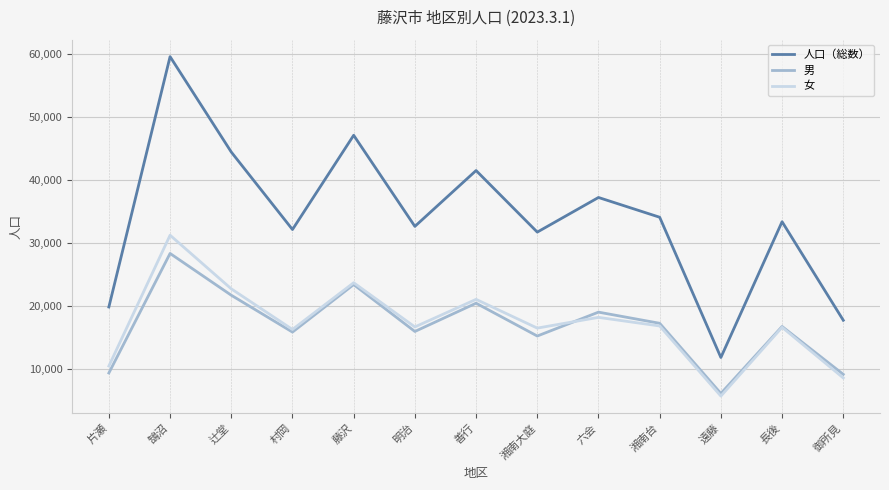

Is the value of 人口（総数） at 湘南台 greater than the value of 男 at 湘南台?

Yes